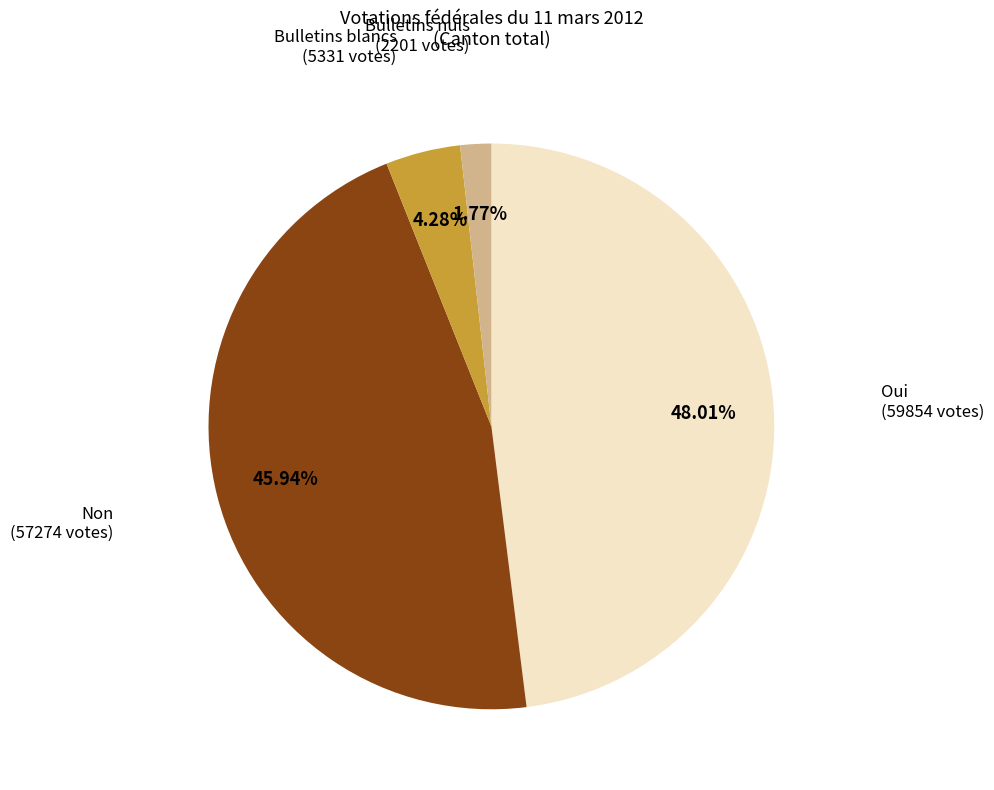

Approximately how many times larger is the value at Non compared to Oui?

1.0